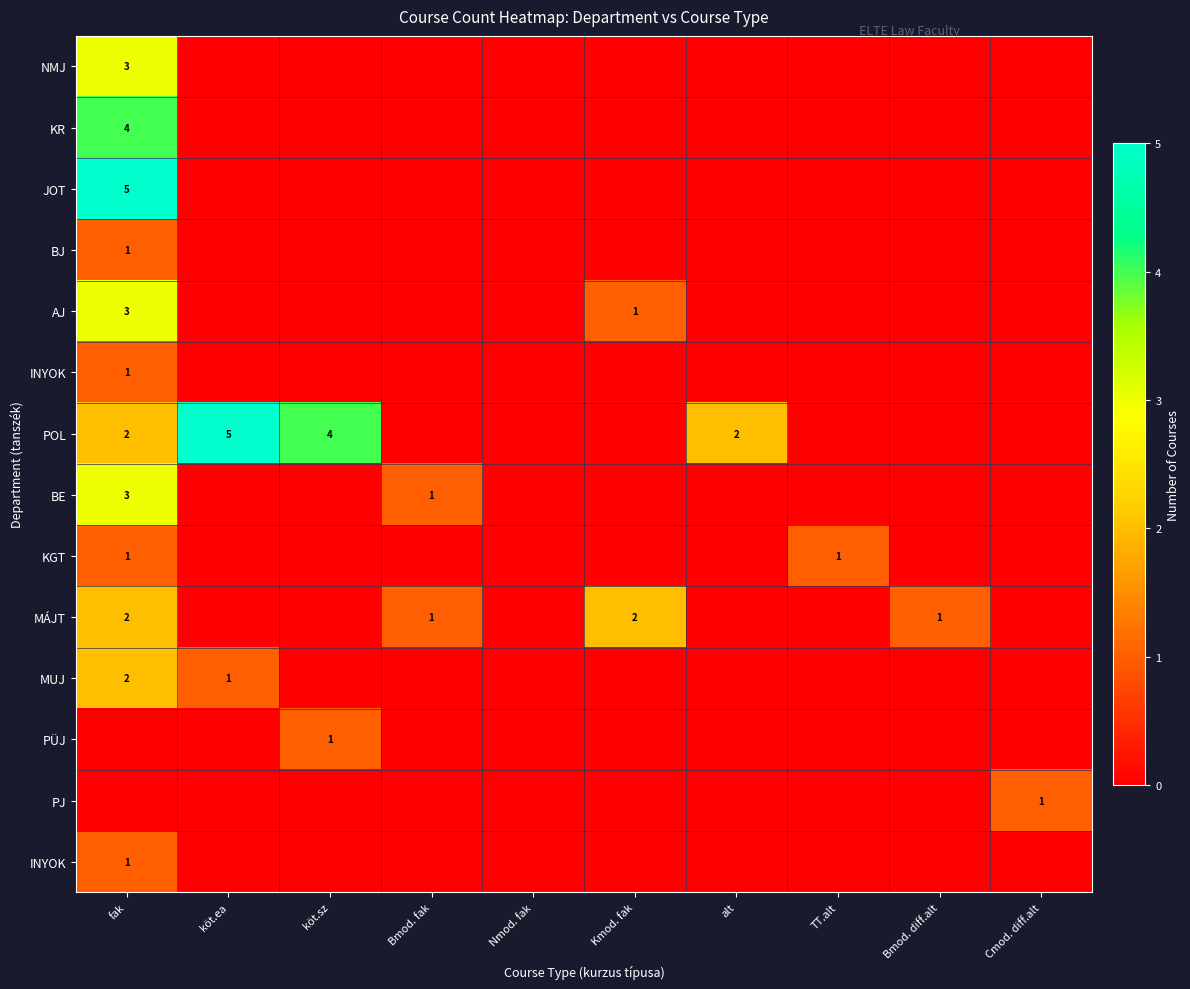

At how many categories does at least one series exceed 3?

3